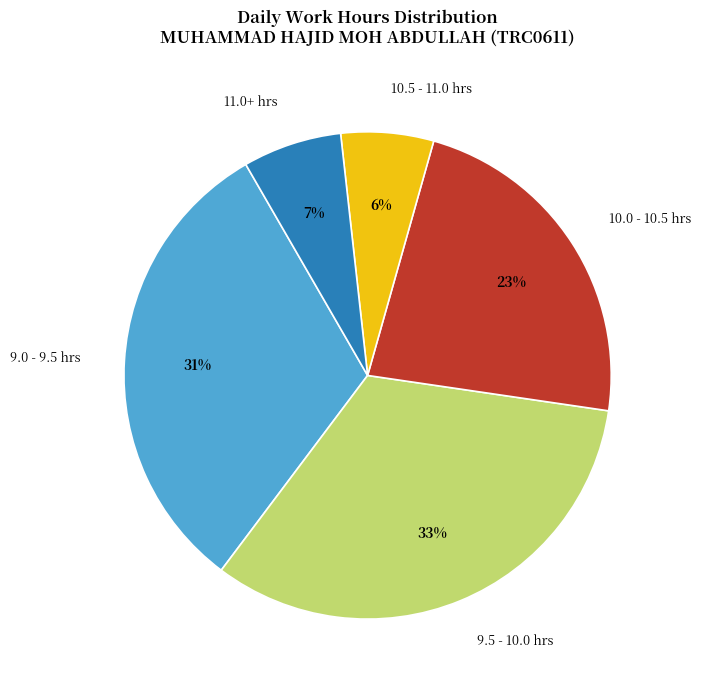

To the nearest percent, what is the difference between the largest and smallest slice percentages?

27%